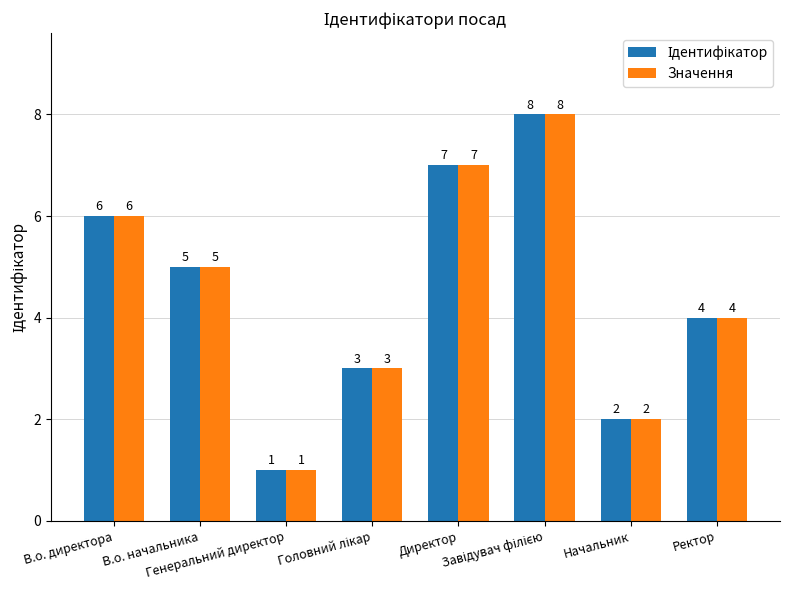

What is the difference between the Значення values at Ректор and В.о. начальника?

1